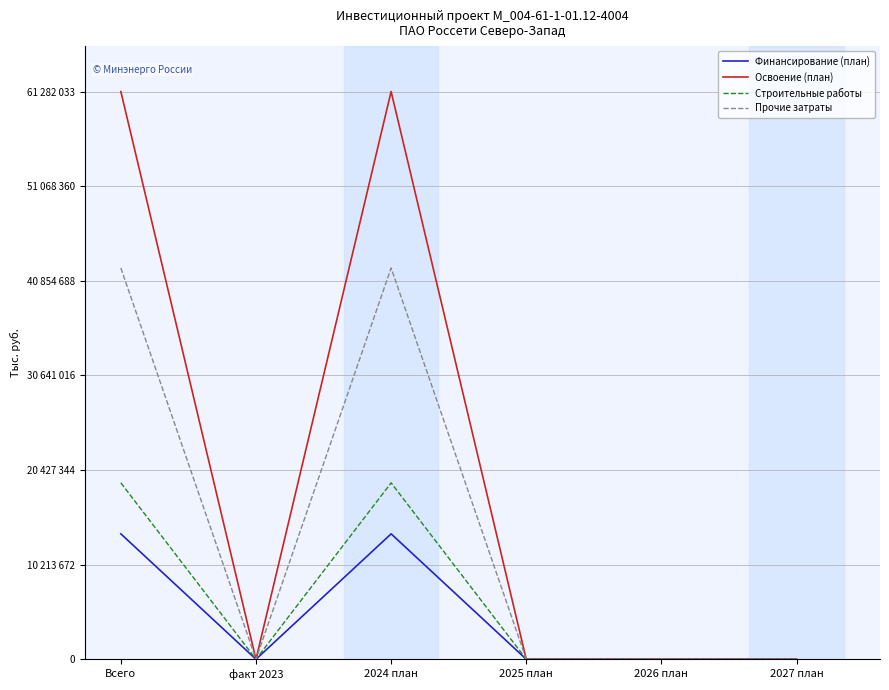

Between Всего and 2024 план, which is larger?

Всего